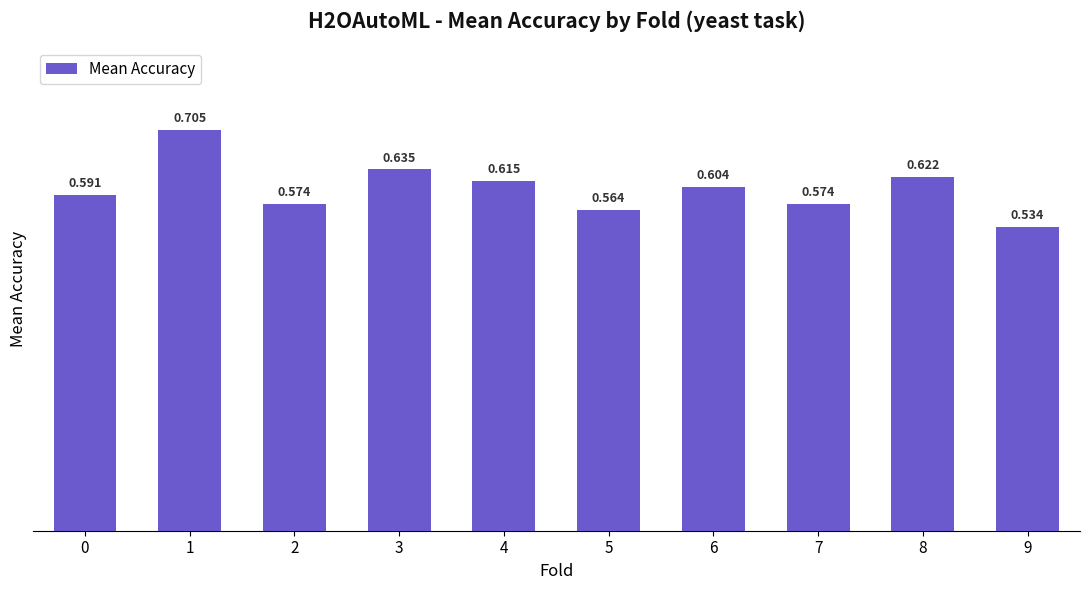

Between 2 and 4, which is larger?

4